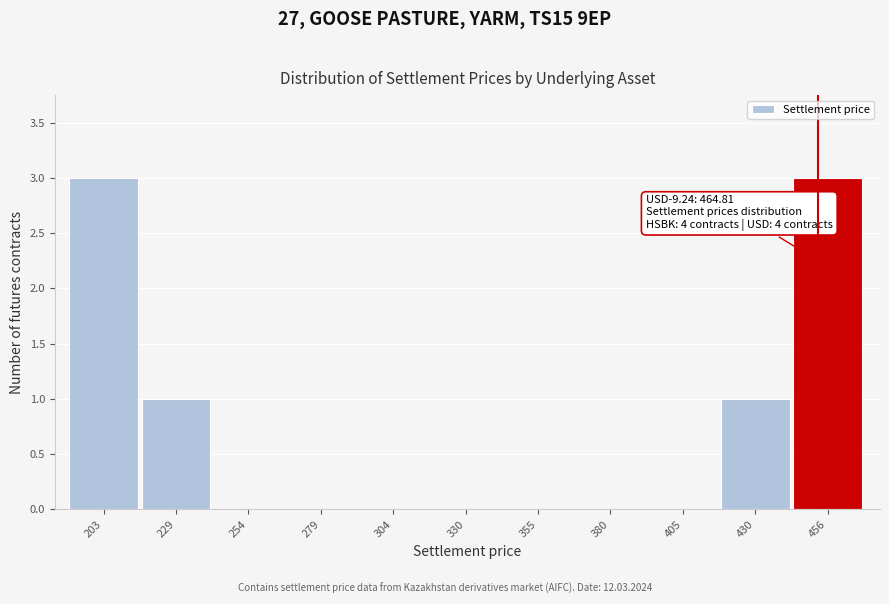

Reading left to right, what are all the values shown in this chart?

203=3	229=1	254=0	279=0	304=0	330=0	355=0	380=0	405=0	430=1	456=3